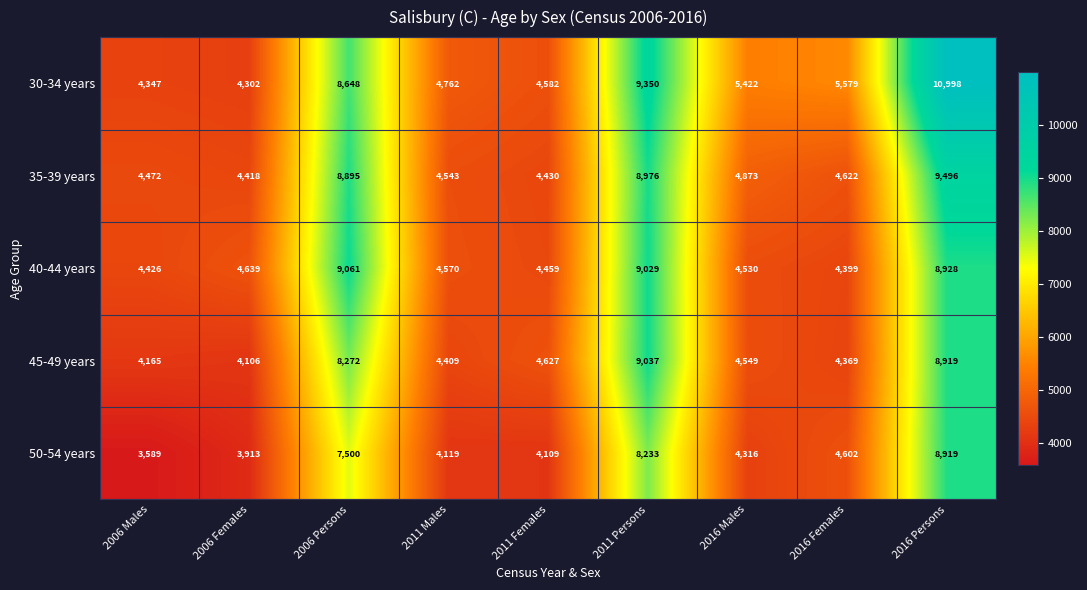

What is the total value across all series at 2016 Males?

23690